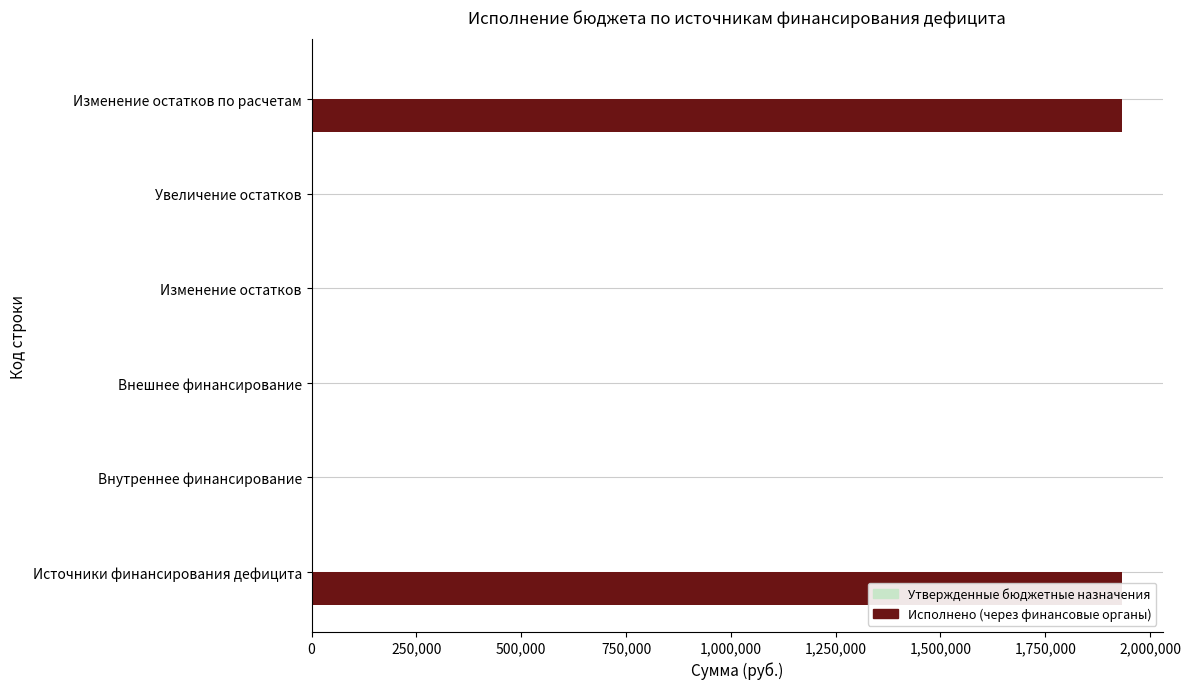

The Исполнено (через финансовые органы) series shows 3275482.4 at Источники финансирования дефицита. True or false?

False